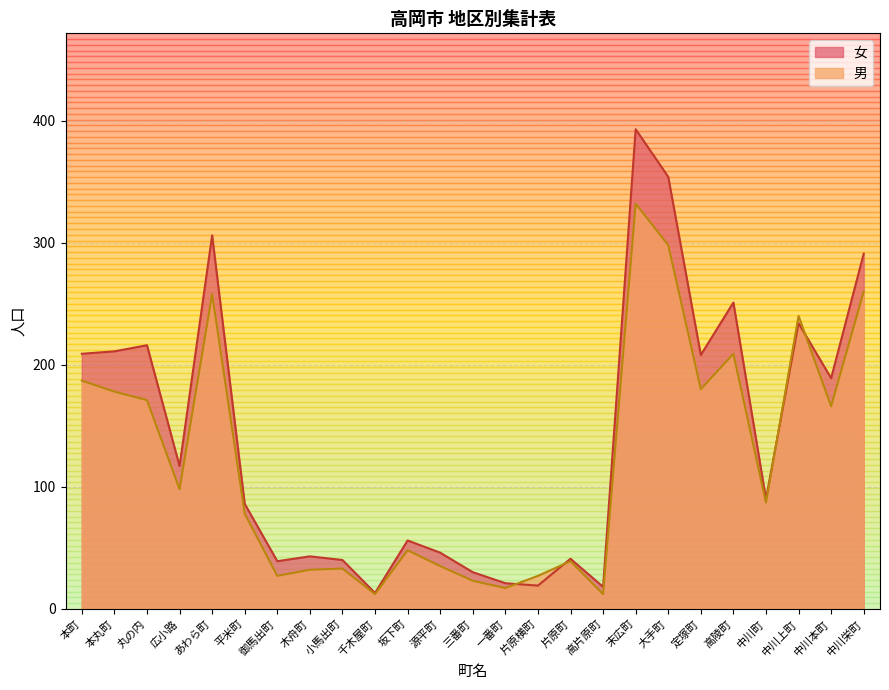

What is the label of the 21st point from the left?

高陵町